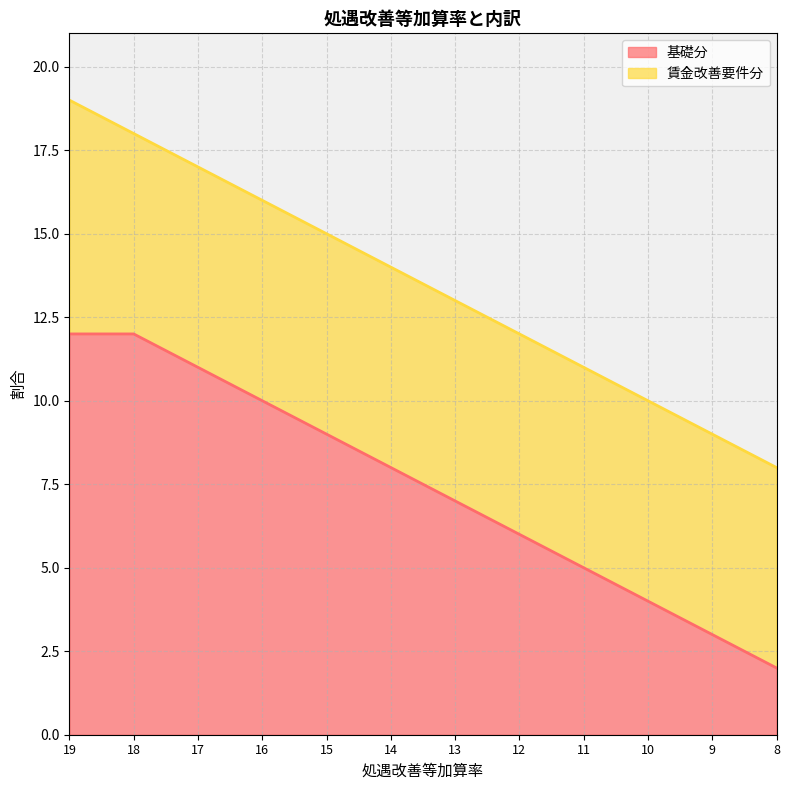

How many data points does each series have?

12